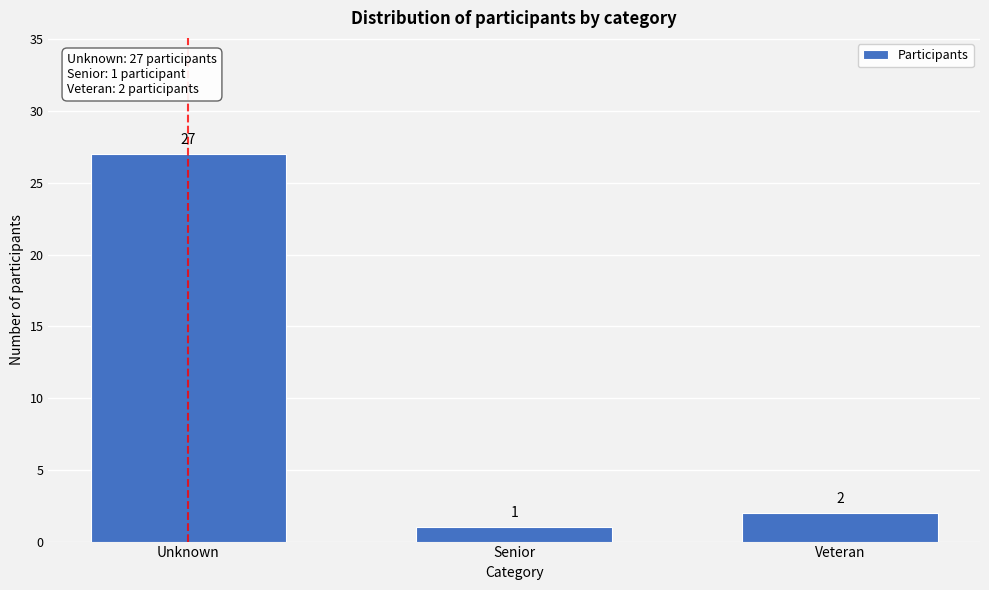

Reading right to left, extract all data points from this chart.

Veteran=2	Senior=1	Unknown=27